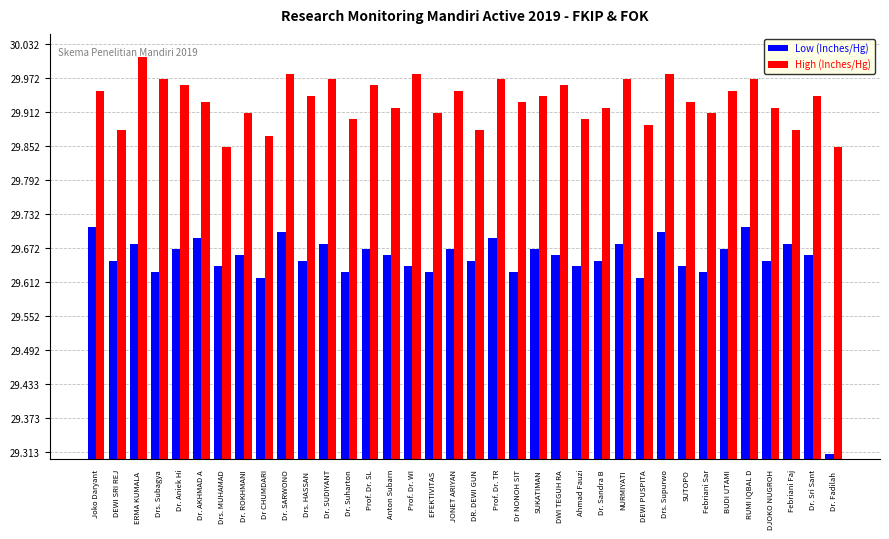

Which series has the largest range (max minus min)?

Low (Inches/Hg)